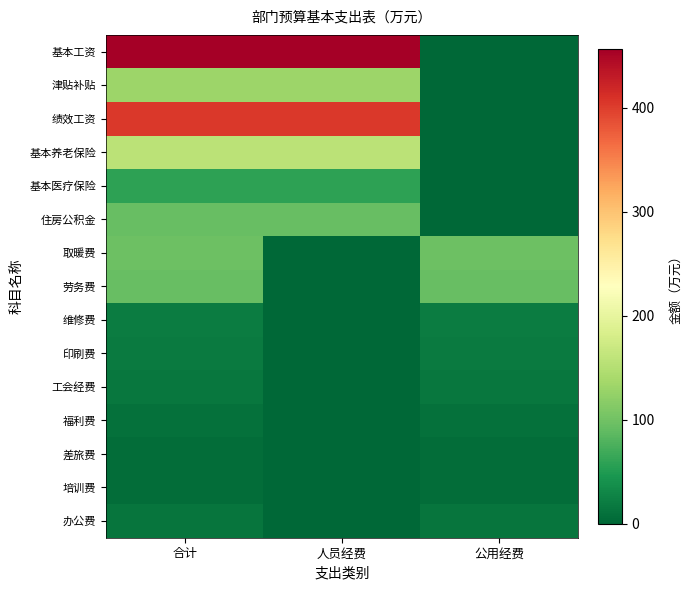

What is the spread (max minus min) of values at 公用经费?

98.0